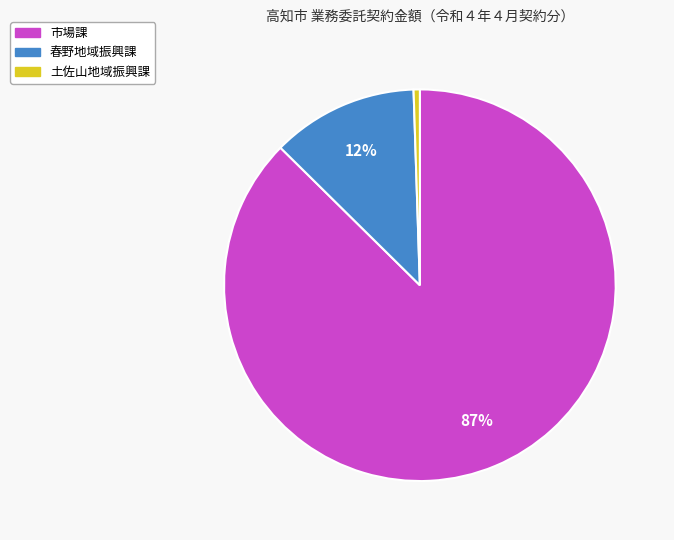

How many segments does this pie chart have?

3